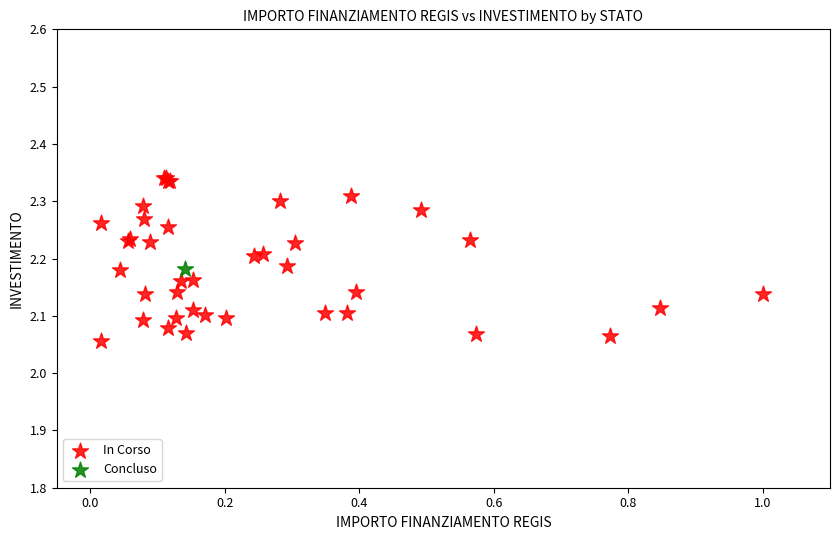

What are all the series names shown in the legend?

In Corso, Concluso